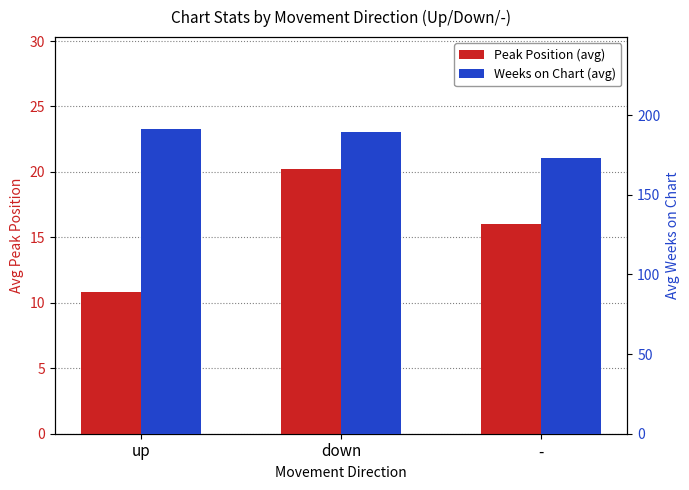

Between down and -, which is larger?

down